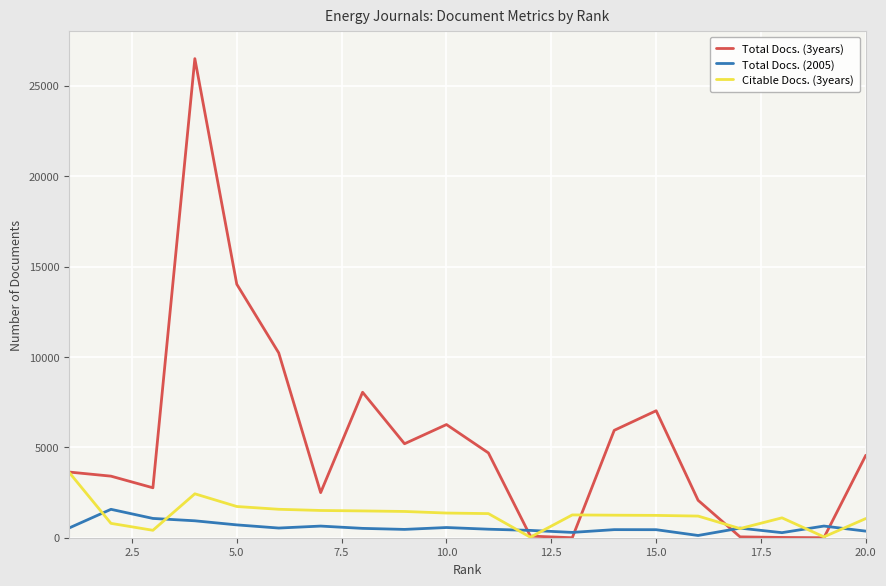

True or false: Total Docs. (3years) has more than 2 points higher than both neighbors.

True